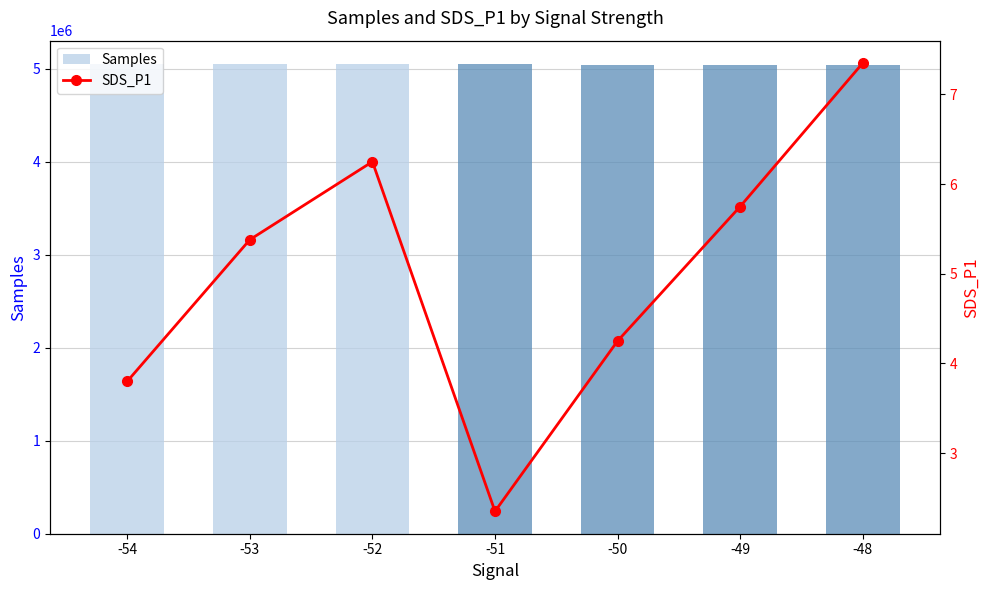

Reading left to right, what are all the values shown in this chart?

Samples: -54=5051751.0	-53=5048198.0	-52=5049489.0	-51=5050197.0	-50=5039903.0	-49=5044705.0	-48=5038626.0
SDS_P1: -54=3.8	-53=5.4	-52=6.2	-51=2.4	-50=4.2	-49=5.8	-48=7.3